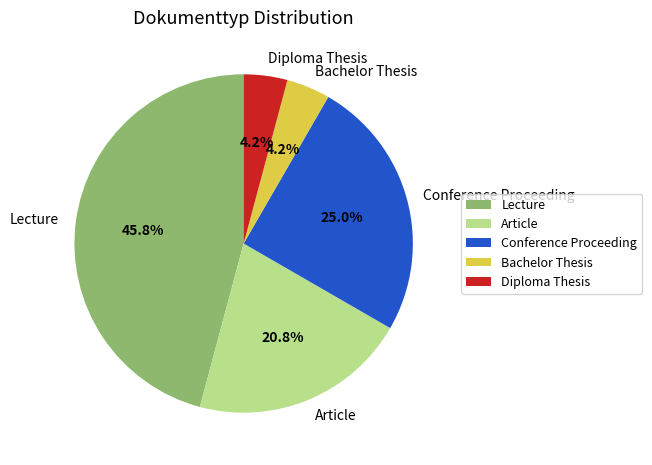

How much of the chart is everything except Conference Proceeding?

75.0%